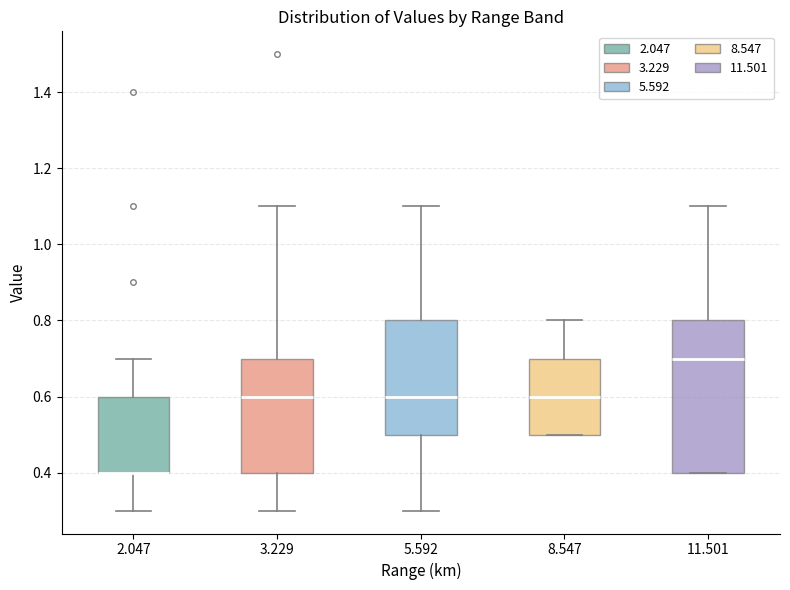

Where does the lower whisker of the box at x = 2.047 end on the y-axis? The values are not printed on the chart, so give them approximately, as read against the axis.

0.3